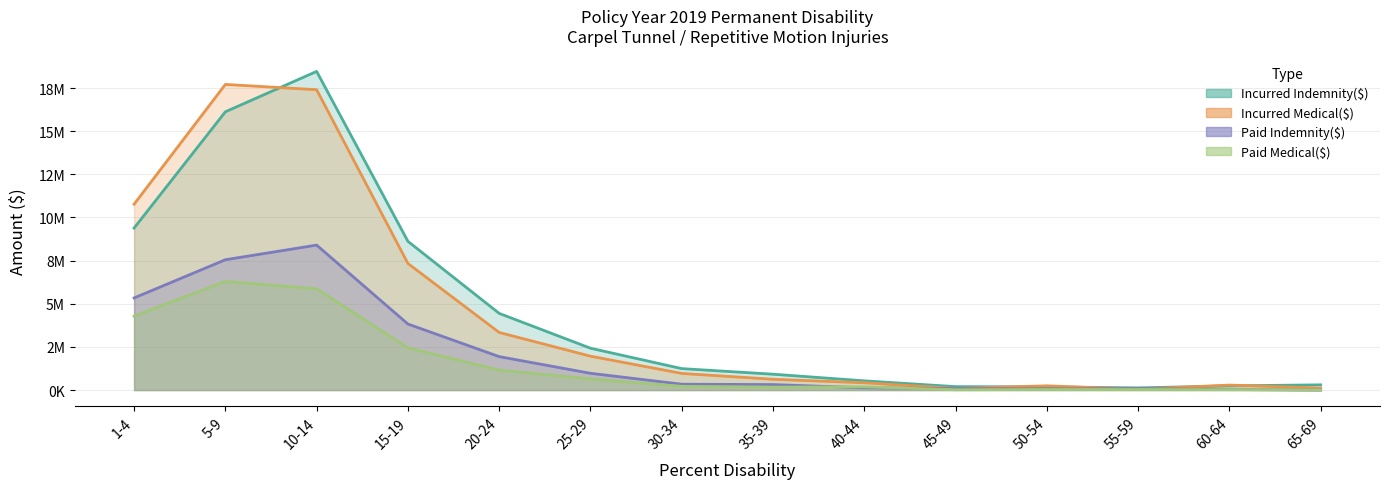

In Incurred Medical($), how many points are lower than both neighbors (excluding endpoints)?

2